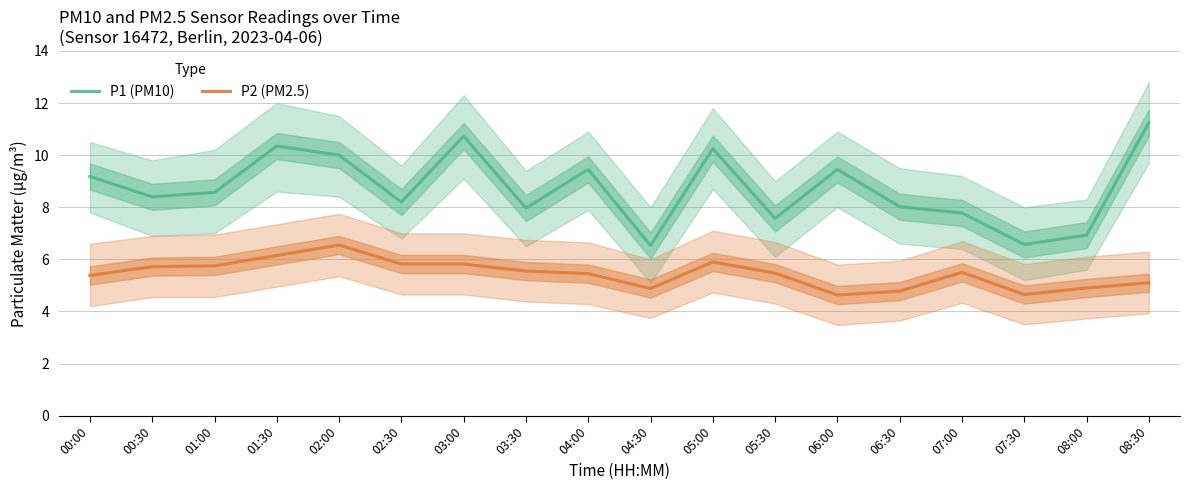

Rank the series by their maximum value, from lowest to highest.

P2 (PM2.5), P1 (PM10)